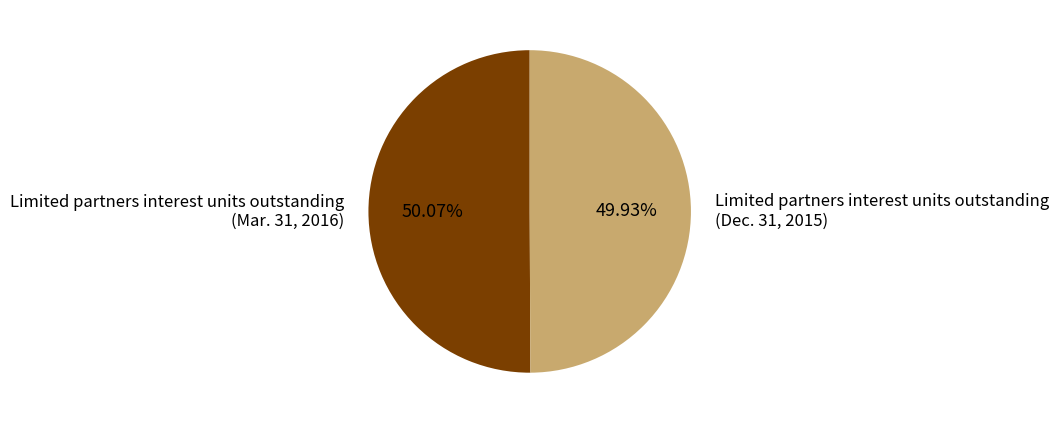

Is there a majority slice in this chart?

Yes